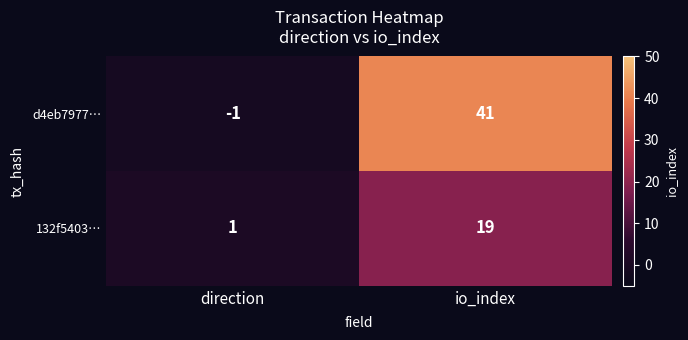

What is the sum of the 132f5403… values at io_index and direction?

20